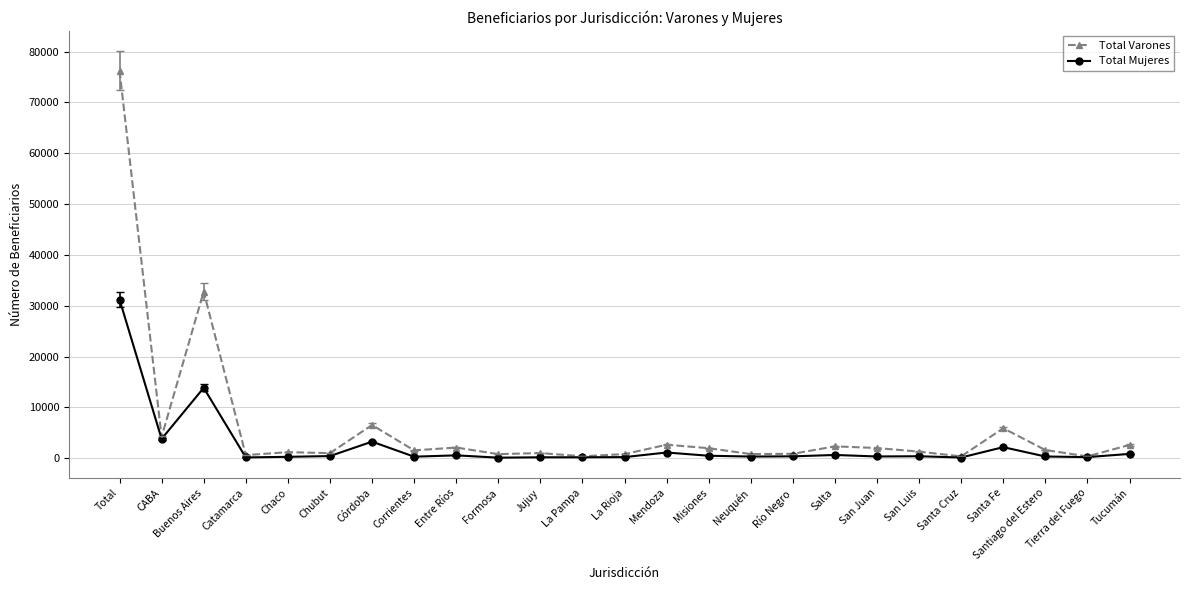

Is this an area chart (filled region under the line)?

No